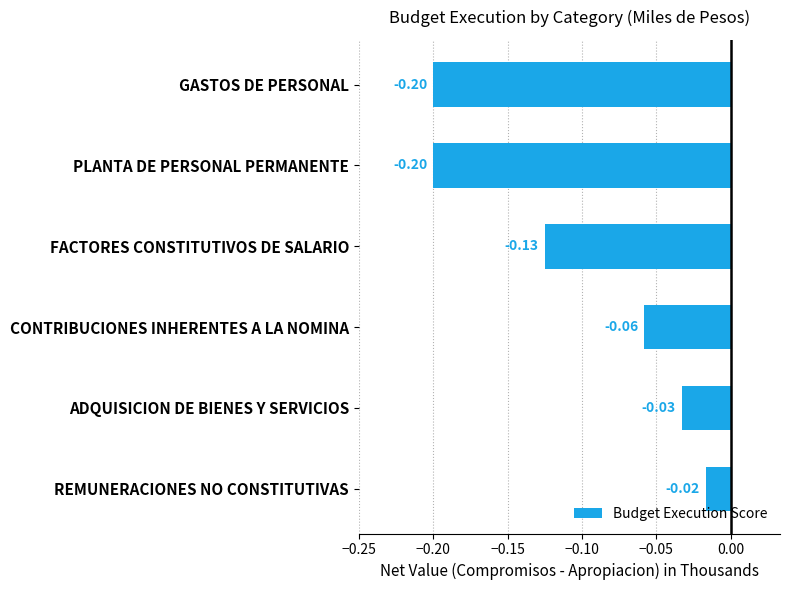

At which category does the chart reach its peak across all series?

REMUNERACIONES NO CONSTITUTIVAS